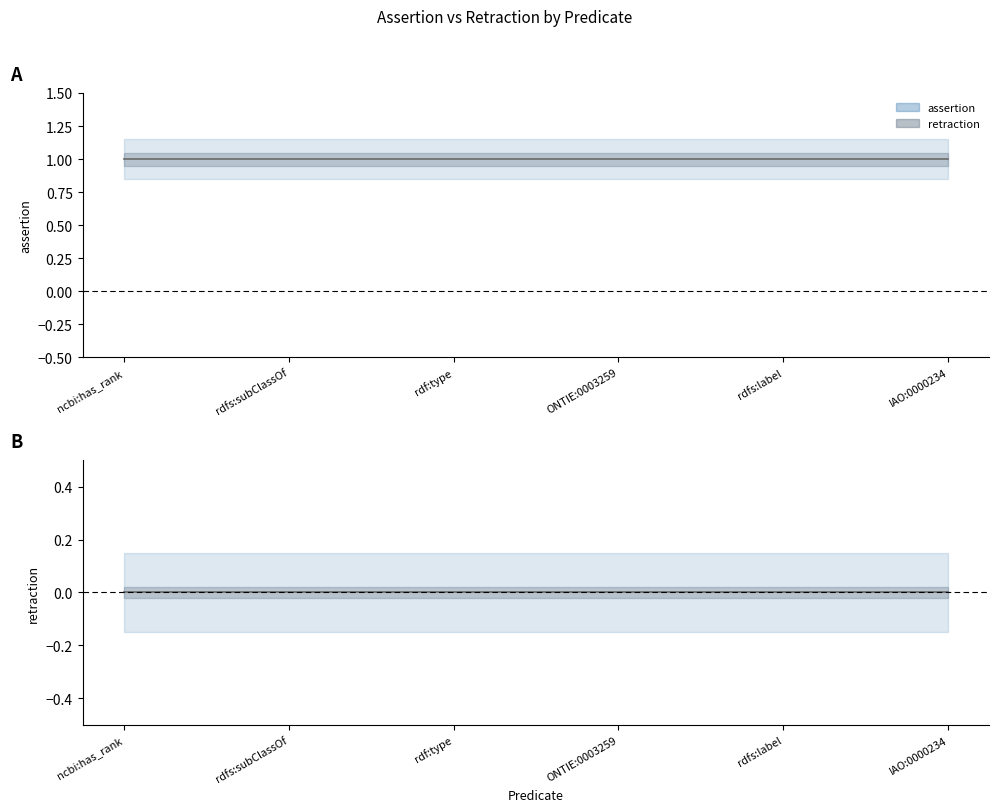

How many distinct data groups are displayed?

2